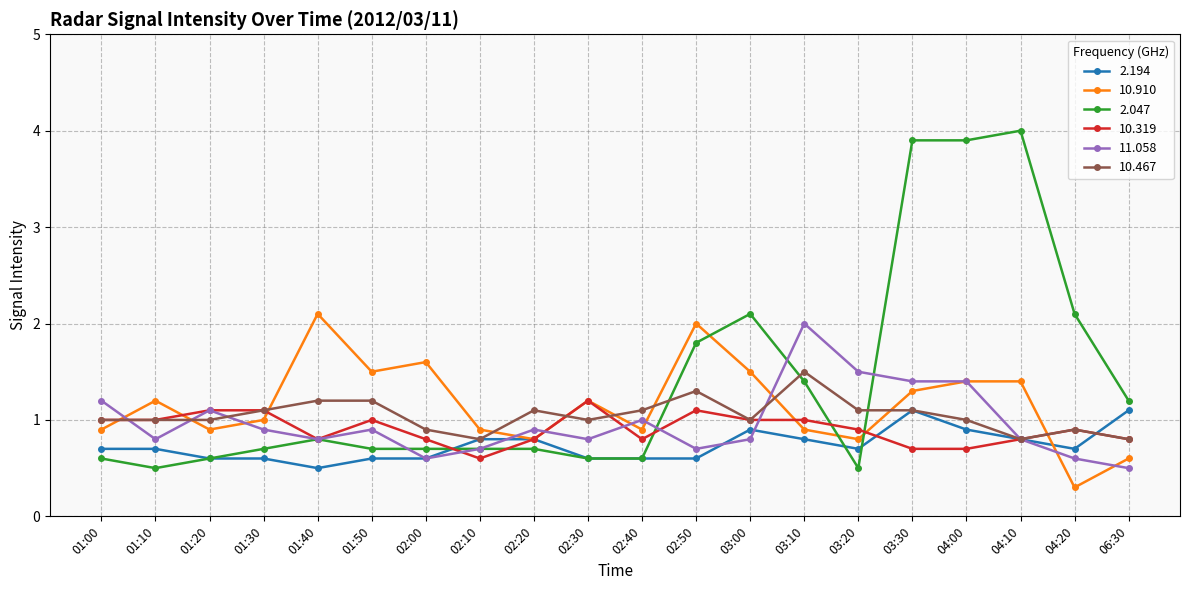

Is it true that 2.194 equals 0.9 at 01:30?

False